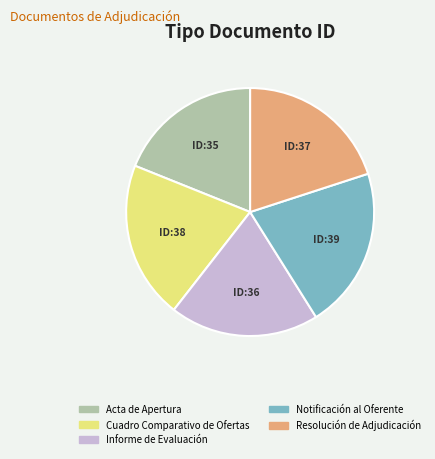

Combined, do Acta de Apertura and Notificación al Oferente account for over 50%?

No